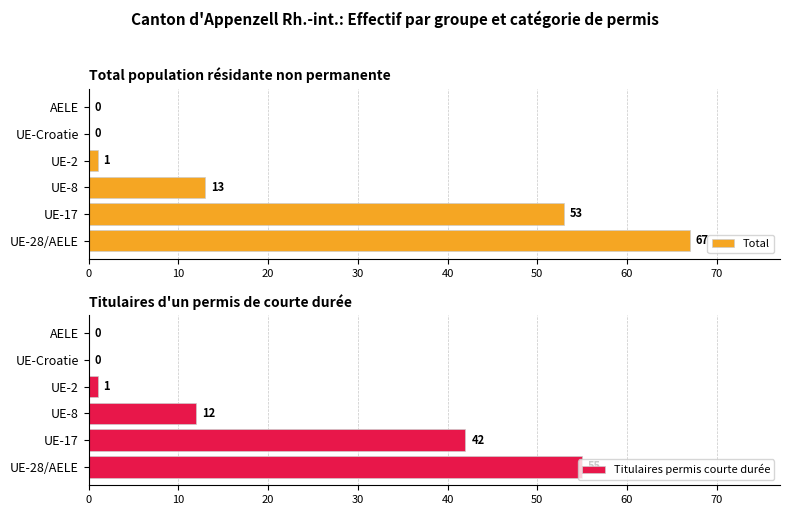

Reading left to right, extract all data points from this chart.

Total: 67	53	13	1	0	0
Titulaires permis courte durée: 55	42	12	1	0	0